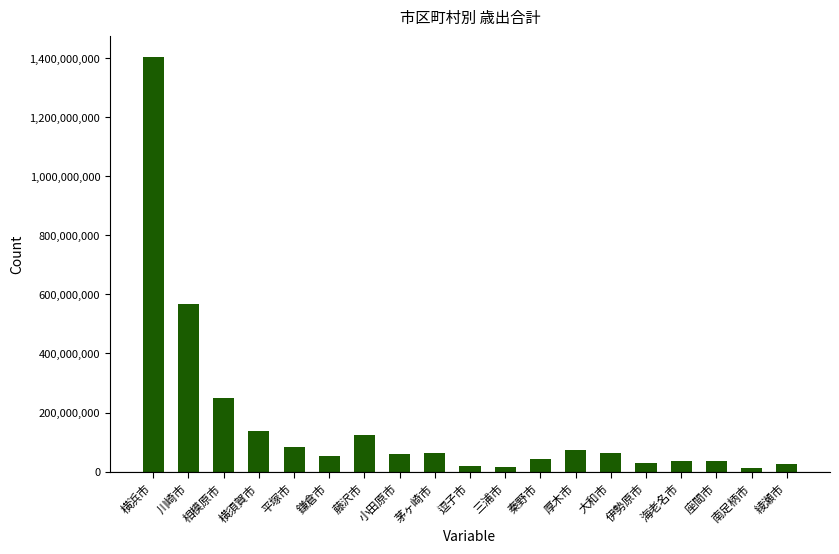

What is the difference between the maximum and second lowest values?

1387946771